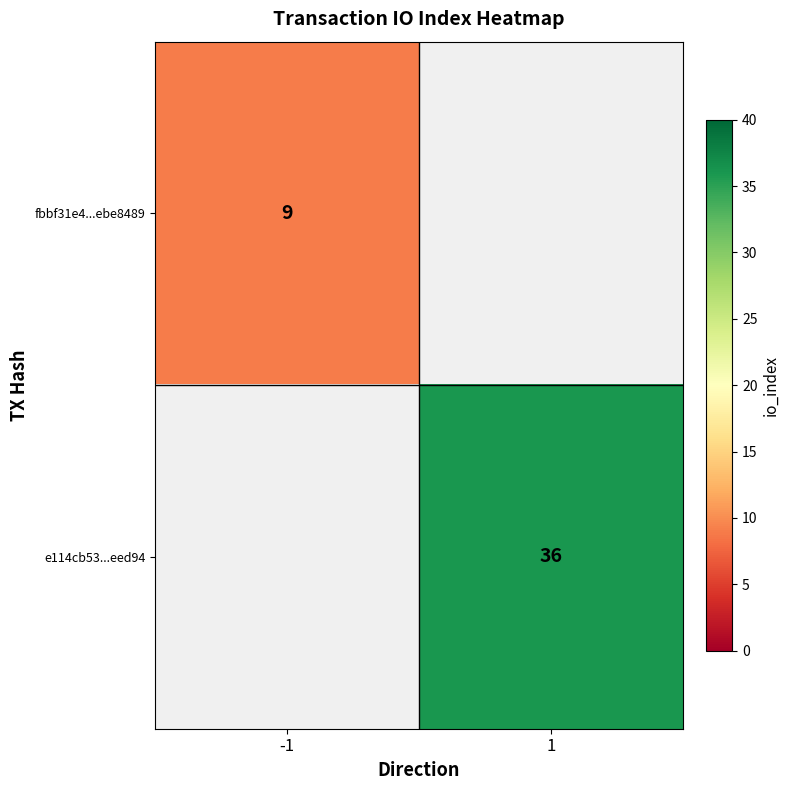

At how many categories does at least one series exceed 20?

1